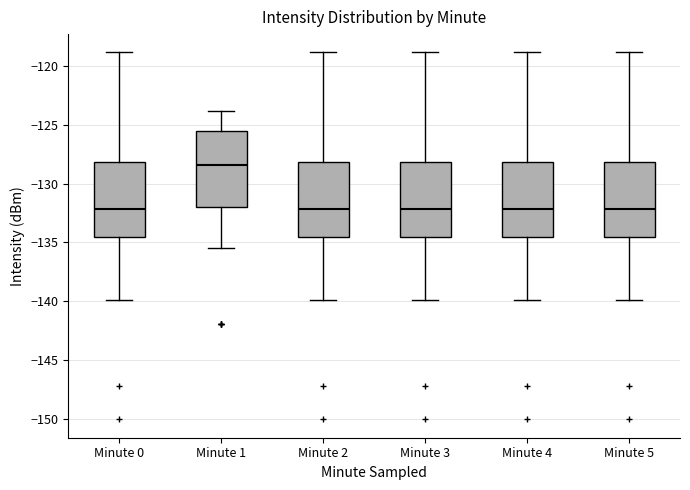

Reading left to right, transcribe this box plot: for each box, give where its median line is, the range the box spans, and where its two whiskers end, as read against the y-axis. The values are not printed on the chart, so give them approximately, as read against the axis.

Minute 0: median -132.0, box -134.5 to -128.0, whiskers -140.0 to -119.0
Minute 1: median -128.5, box -132.0 to -125.5, whiskers -135.5 to -124.0
Minute 2: median -132.0, box -134.5 to -128.0, whiskers -140.0 to -119.0
Minute 3: median -132.0, box -134.5 to -128.0, whiskers -140.0 to -119.0
Minute 4: median -132.0, box -134.5 to -128.0, whiskers -140.0 to -119.0
Minute 5: median -132.0, box -134.5 to -128.0, whiskers -140.0 to -119.0